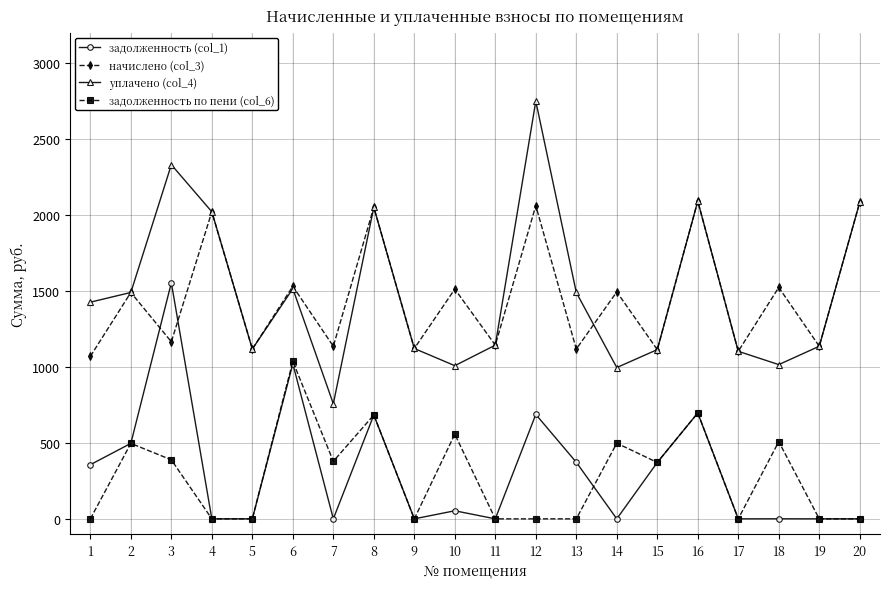

Is the value of начислено (col_3) at 1 greater than the value of уплачено (col_4) at 14?

Yes